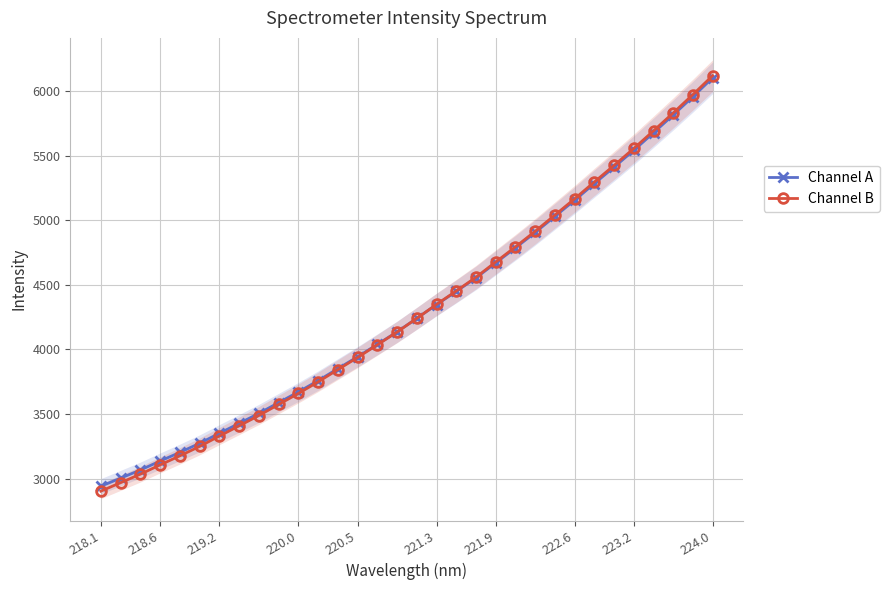

The value of Channel A at 218.6 is 4737.2. True or false?

False